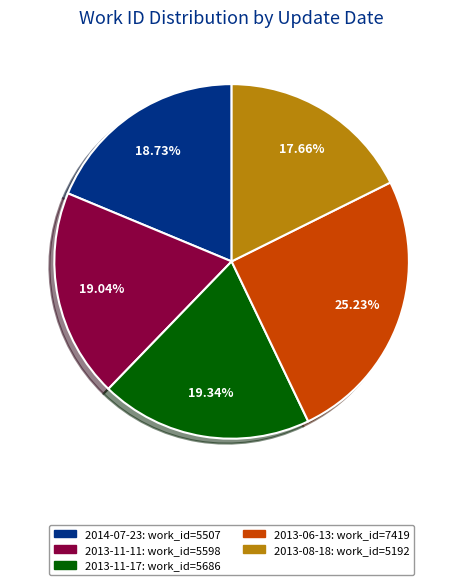

The 2013-11-17 slice represents 19% of the pie. True or false?

True